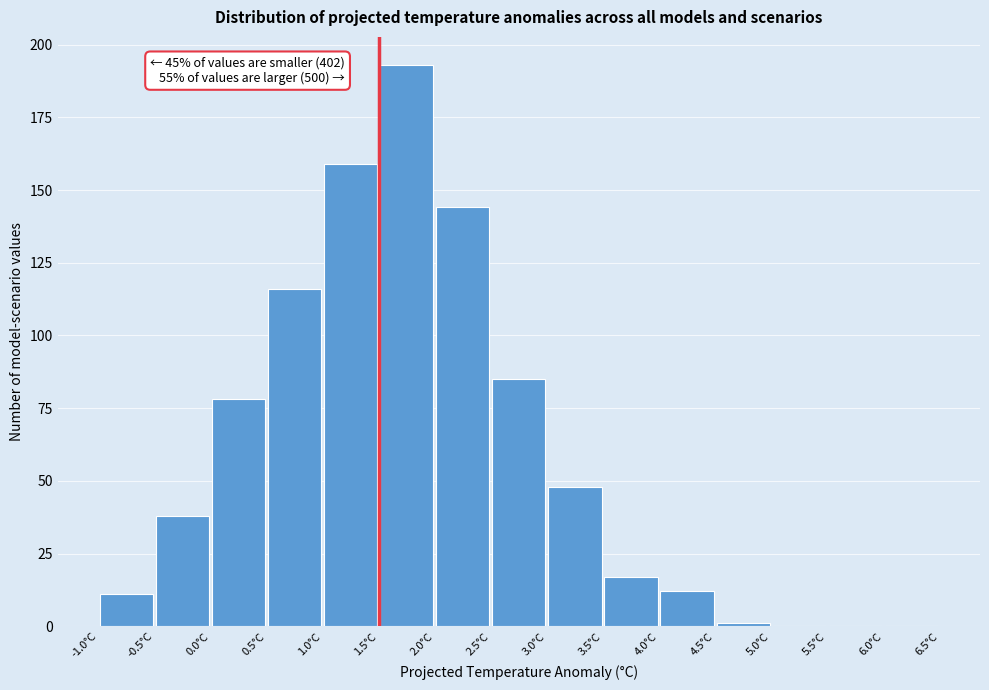

Over which range of the x-axis is the bar tallest?

1.5 to 2.0